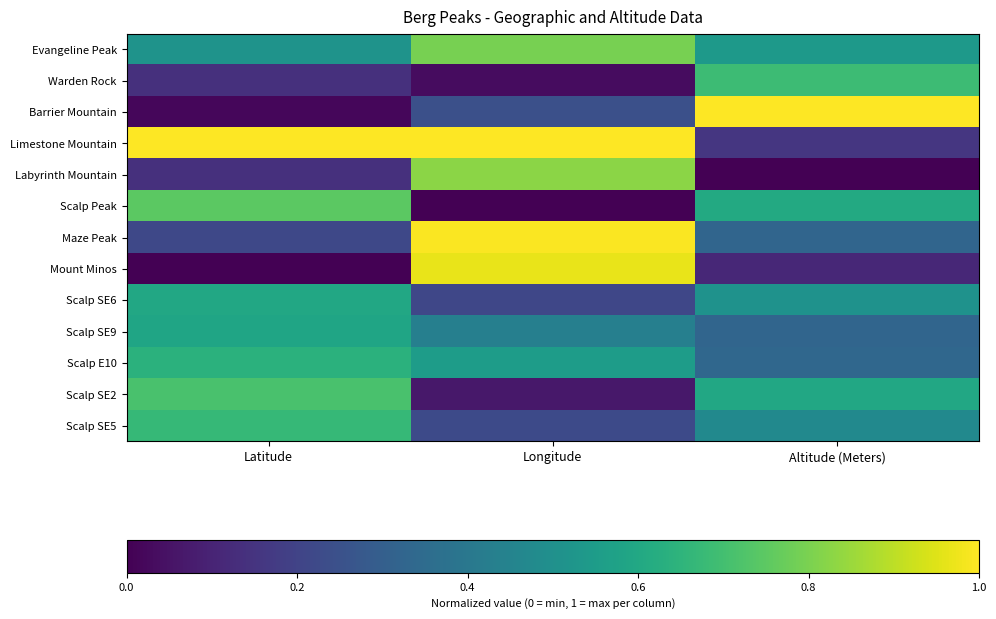

Rank the series by their maximum value, from highest to lowest.

Barrier Mountain, Limestone Mountain, Maze Peak, Mount Minos, Labyrinth Mountain, Evangeline Peak, Scalp Peak, Scalp SE2, Warden Rock, Scalp SE5, Scalp E10, Scalp SE6, Scalp SE9